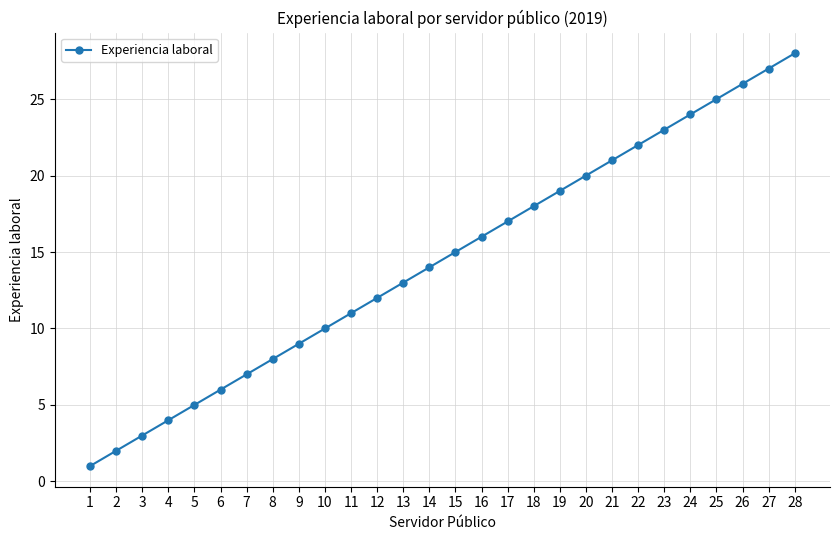

Where is the data nearest to the value 14?

14